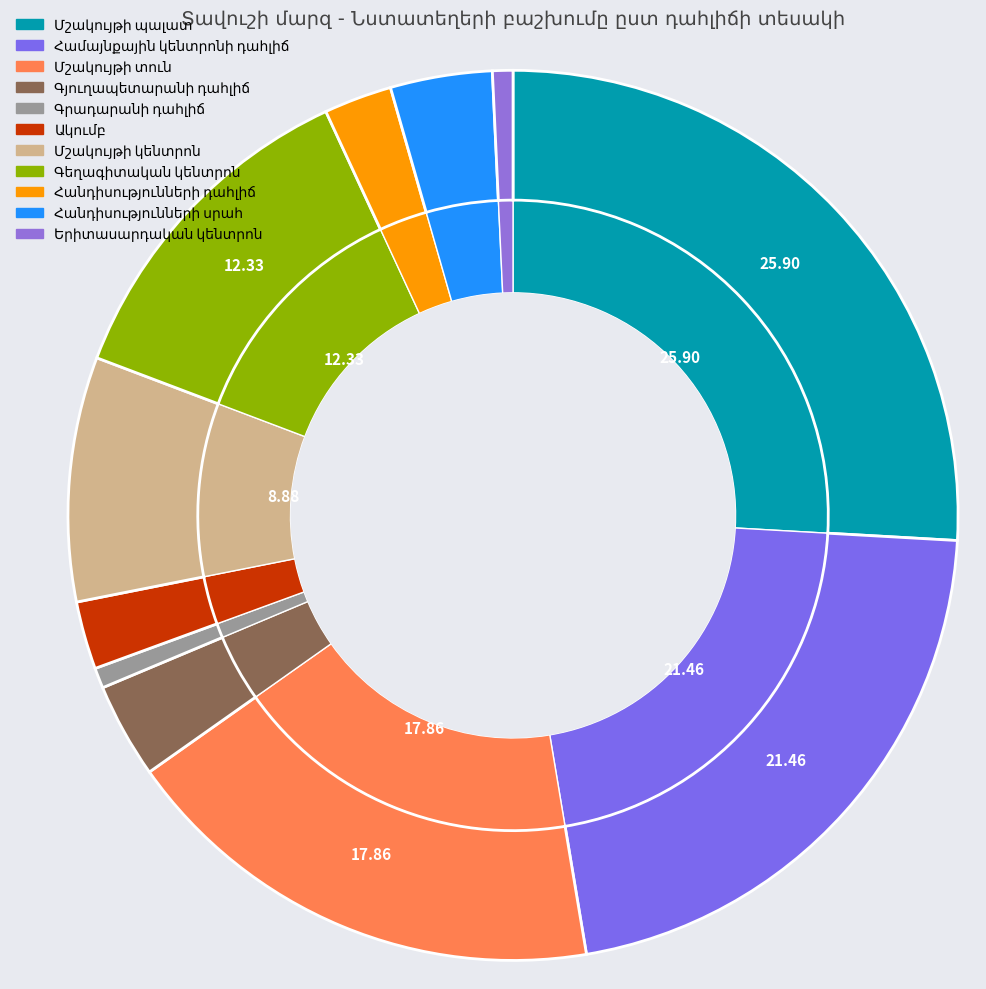

What portion of the pie excludes Հանդիսությունների դահլիճ?

97.5%